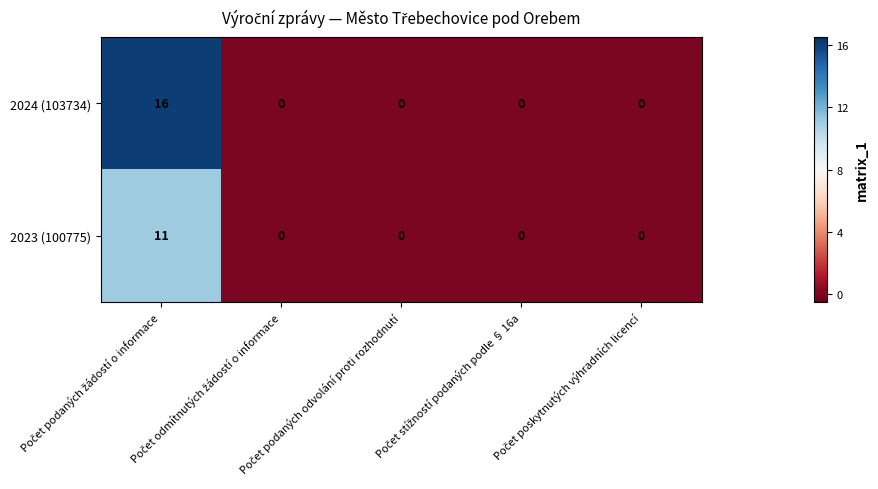

What is the maximum value shown in the chart?

16